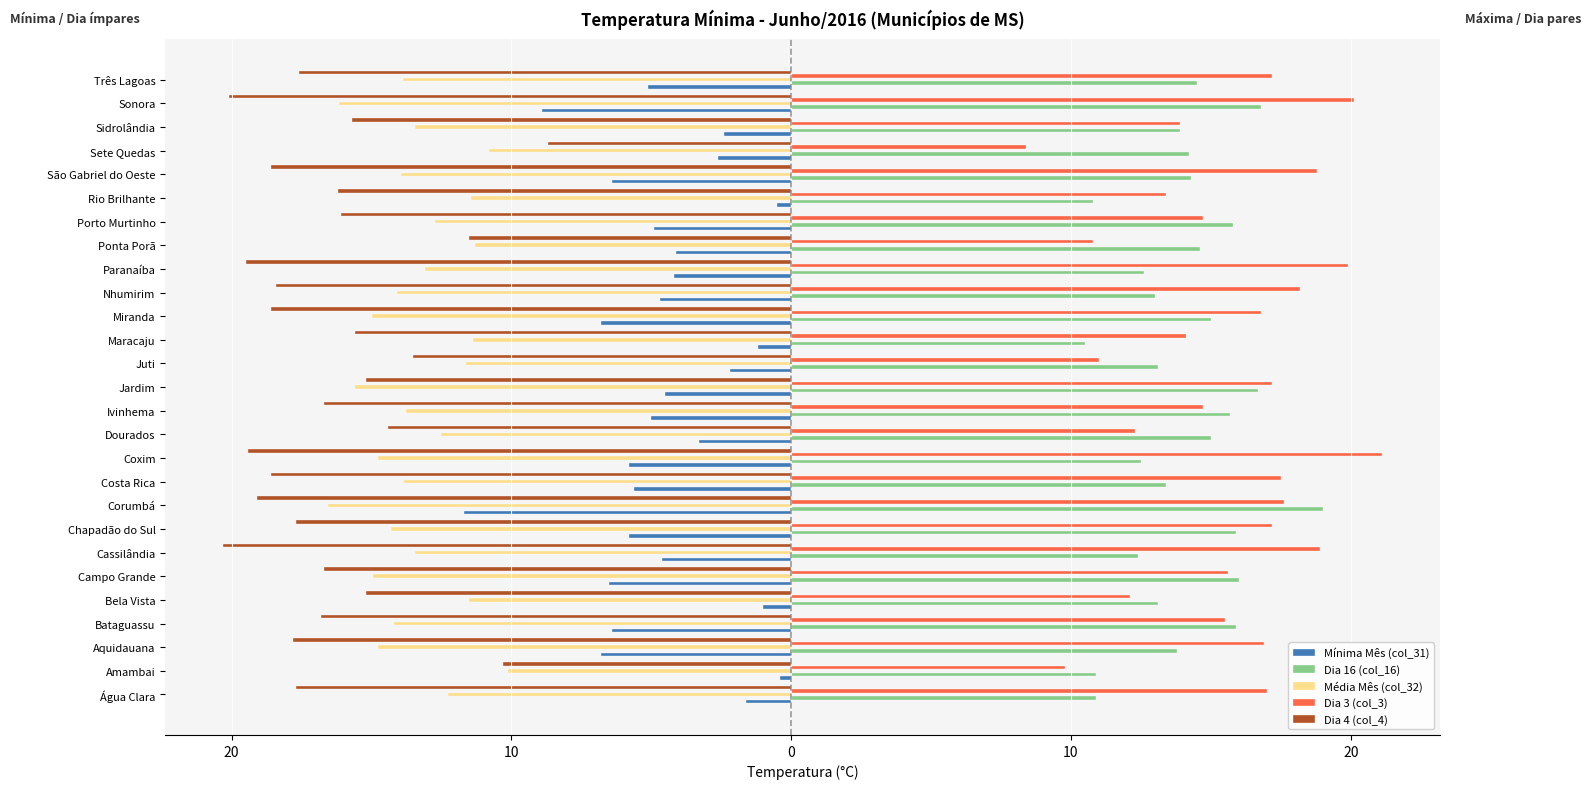

What are all the series names shown in the legend?

Mínima Mês (col_31), Dia 16 (col_16), Média Mês (col_32), Dia 3 (col_3), Dia 4 (col_4)